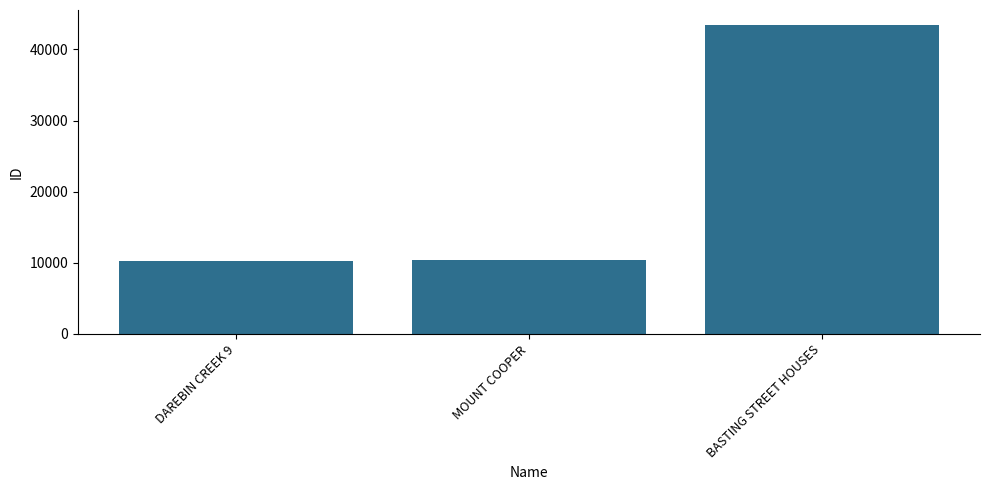

What is the change in value from DAREBIN CREEK 9 to BASTING STREET HOUSES?

+33051